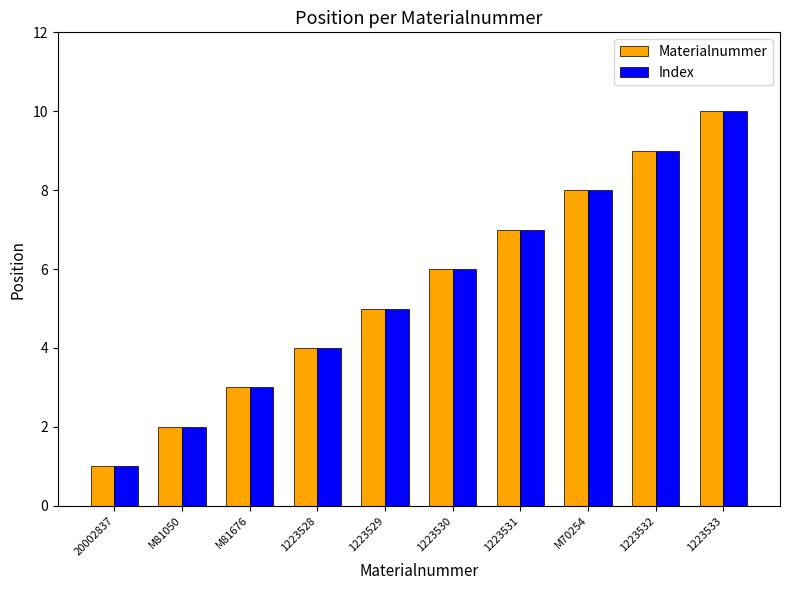

Reading left to right, transcribe all the data shown in this chart.

Materialnummer: 1	2	3	4	5	6	7	8	9	10
Index: 1	2	3	4	5	6	7	8	9	10